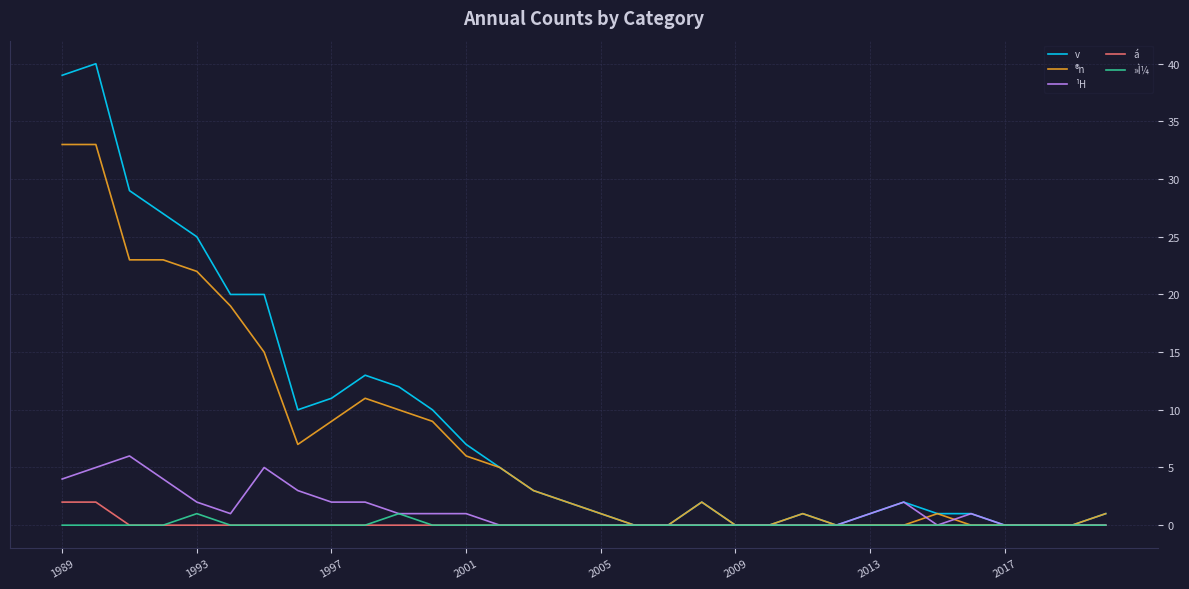

Reading left to right, list all the values displayed in this chart.

v: 39	40	29	27	25	20	20	10	11	13	12	10	7	5	3	2	1	0	0	2	0	0	1	0	1	2	1	1	0	0	0	1
®n: 33	33	23	23	22	19	15	7	9	11	10	9	6	5	3	2	1	0	0	2	0	0	1	0	0	0	1	0	0	0	0	1
¹H: 4	5	6	4	2	1	5	3	2	2	1	1	1	0	0	0	0	0	0	0	0	0	0	0	1	2	0	1	0	0	0	0
á: 2	2	0	0	0	0	0	0	0	0	0	0	0	0	0	0	0	0	0	0	0	0	0	0	0	0	0	0	0	0	0	0
»Ì¼: 0	0	0	0	1	0	0	0	0	0	1	0	0	0	0	0	0	0	0	0	0	0	0	0	0	0	0	0	0	0	0	0